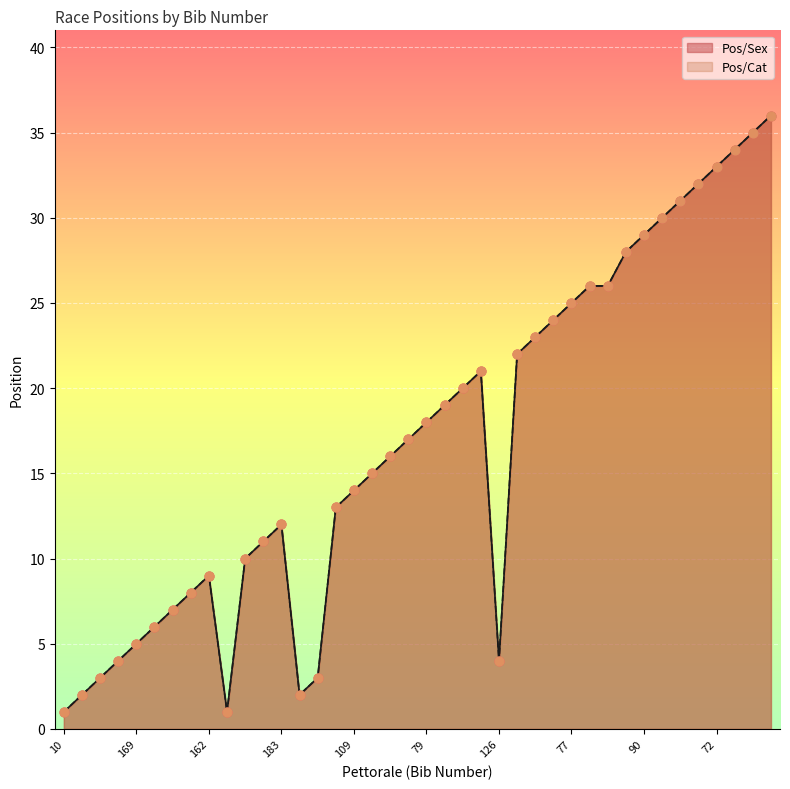

At how many categories does at least one series exceed 18?

18